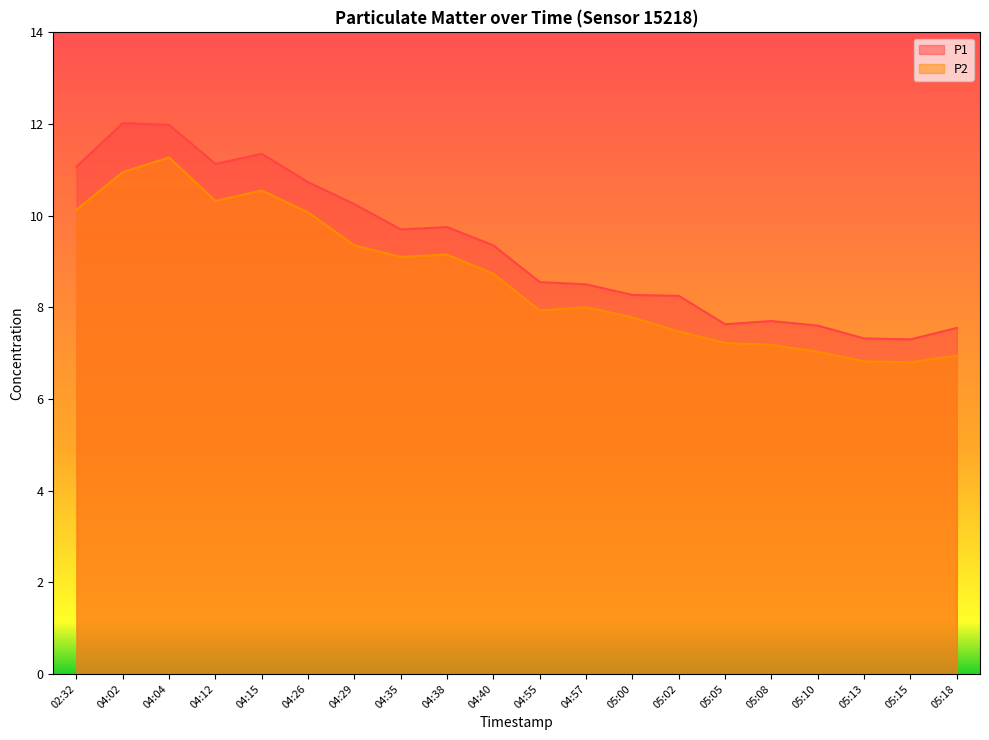

At which category is the sum across all series the highest?

04:04